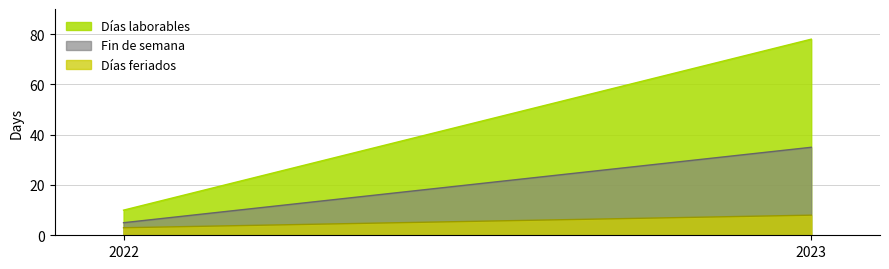

Is it true that Días laborables equals 36 at 2023?

False